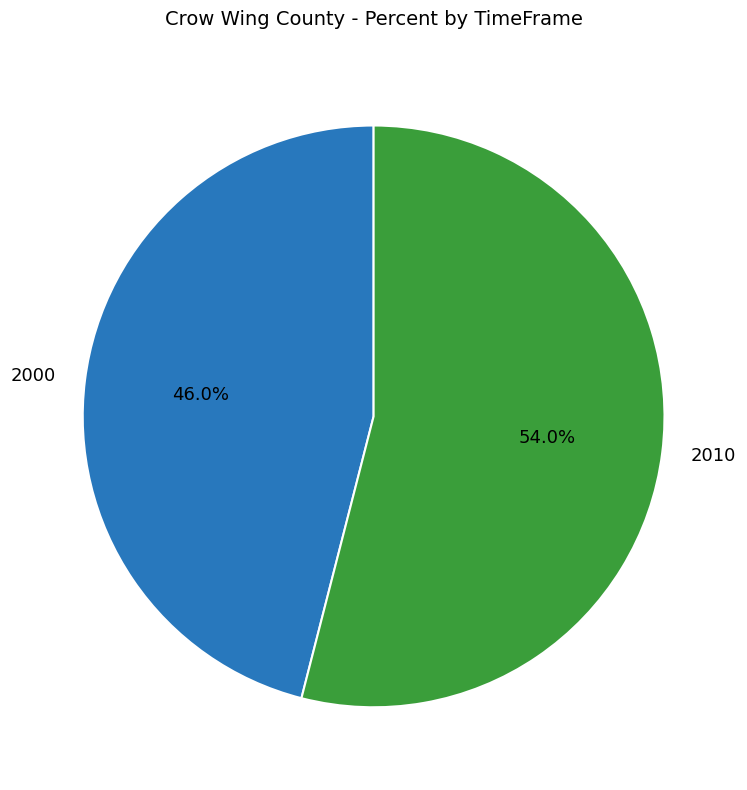

How many segments does this pie chart have?

2